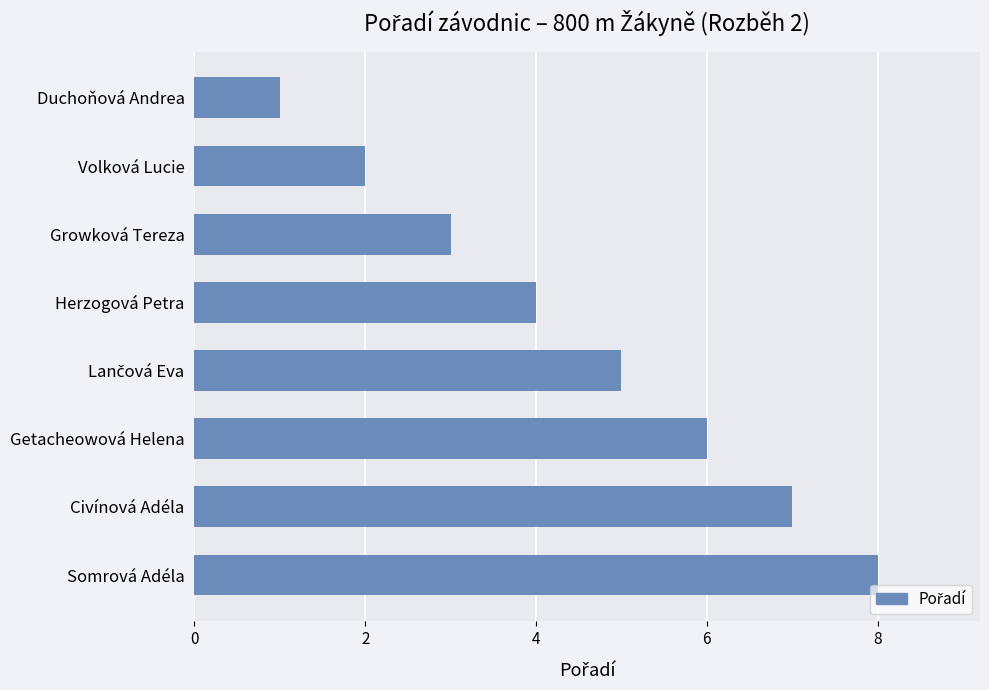

Between Somrová Adéla and Duchoňová Andrea, which is larger?

Somrová Adéla